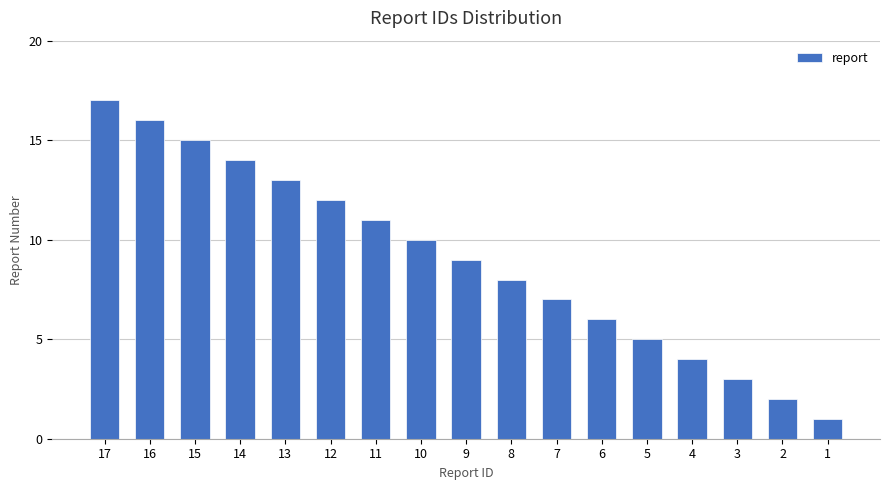

What is the sum of the values at 10 and 7?

17